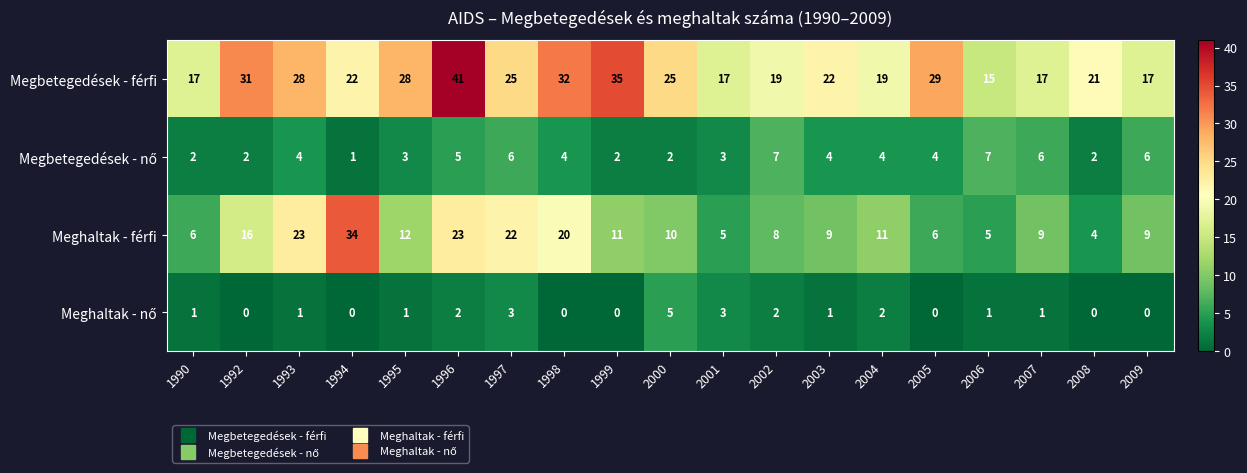

Which series has the largest total across all categories?

Megbetegedések - férfi